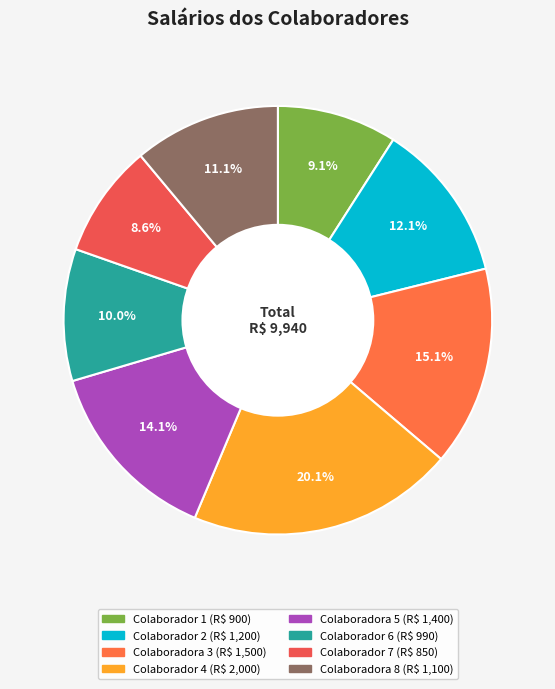

Count the number of slices in the pie.

8